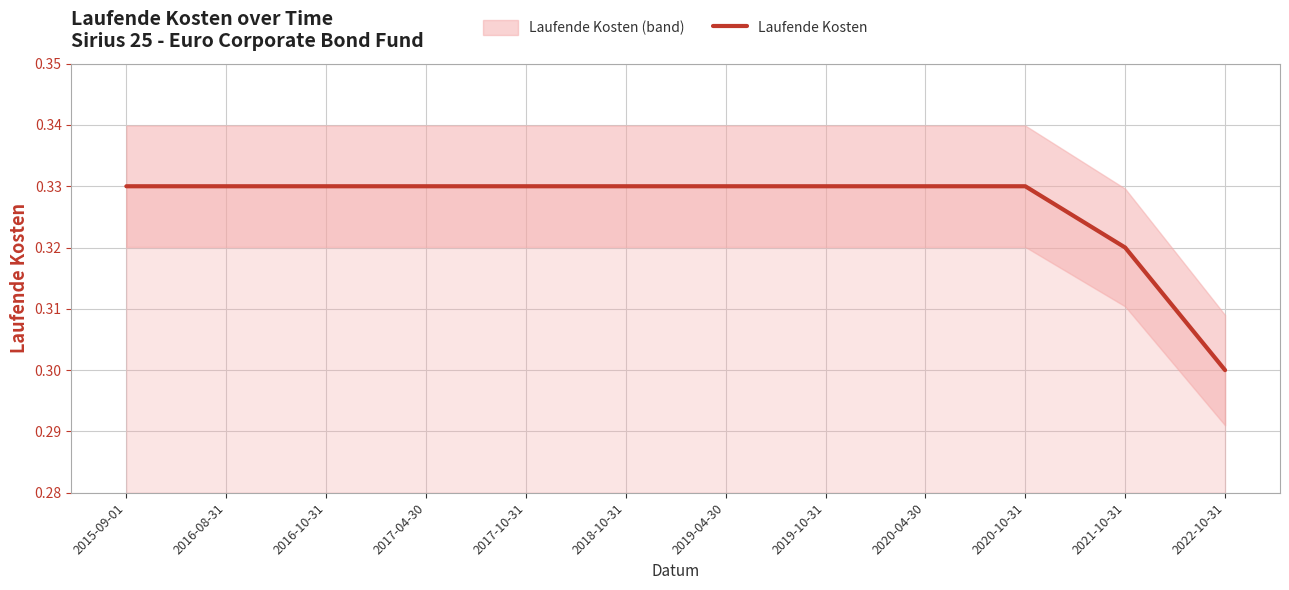

True or false: the data shows 0.3 at 2020-10-31.

True